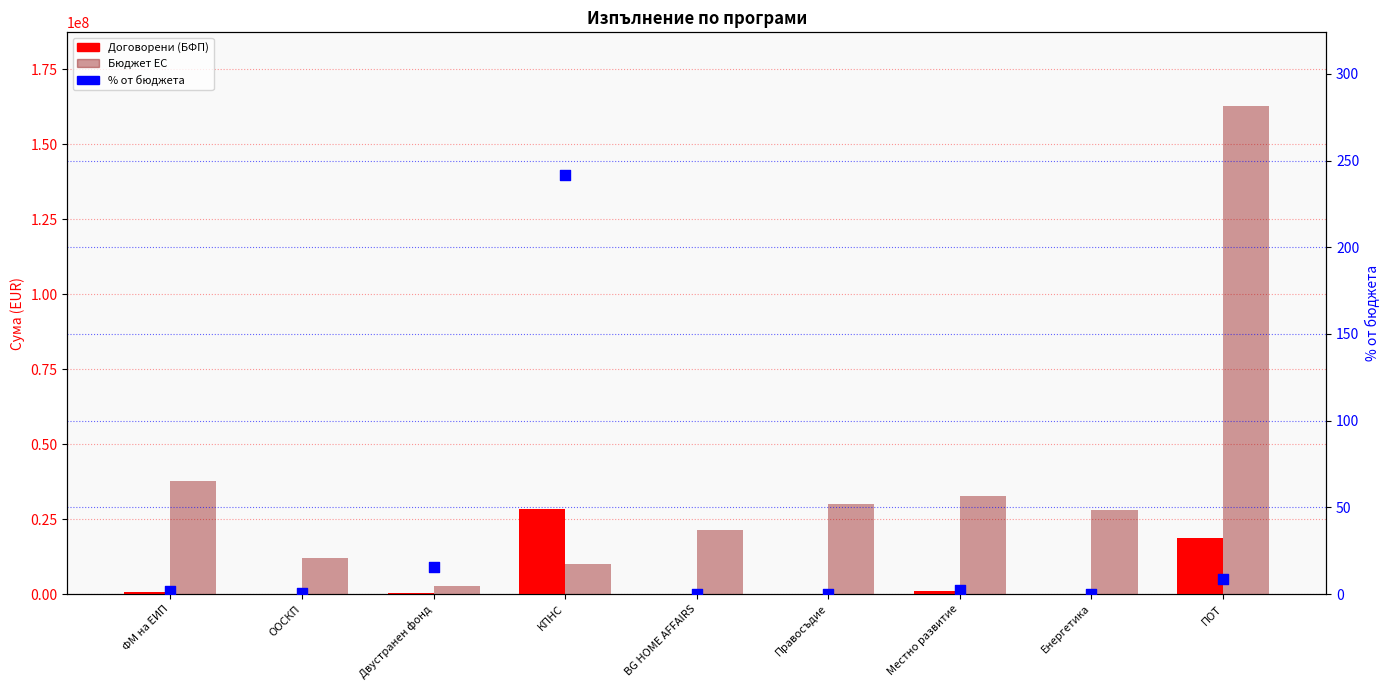

What is the total value across all series at КПНС?

38416592.1